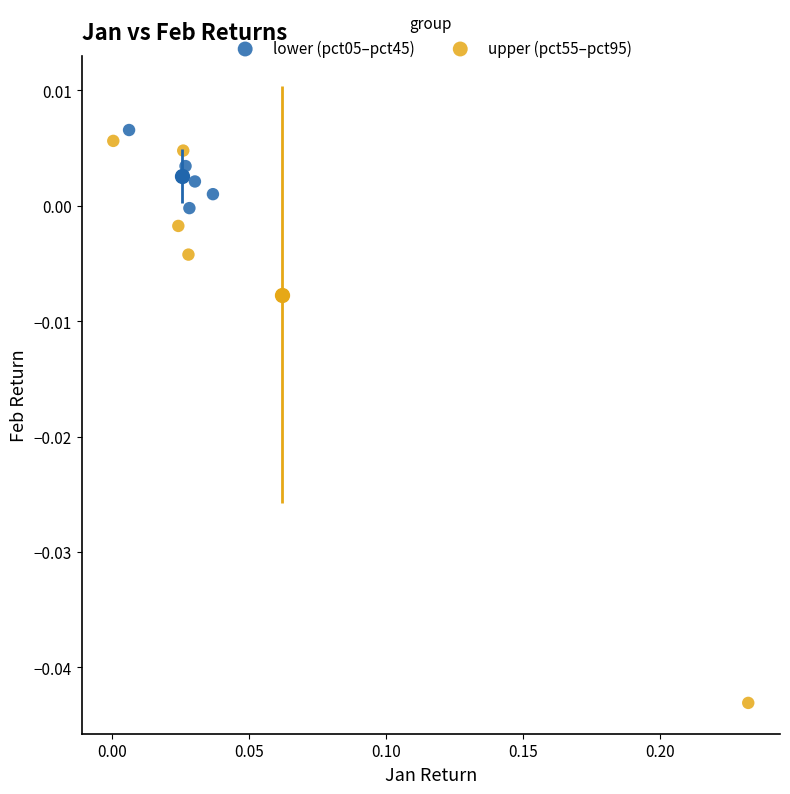

Which series has the widest spread of Y values?

upper (pct55–pct95)